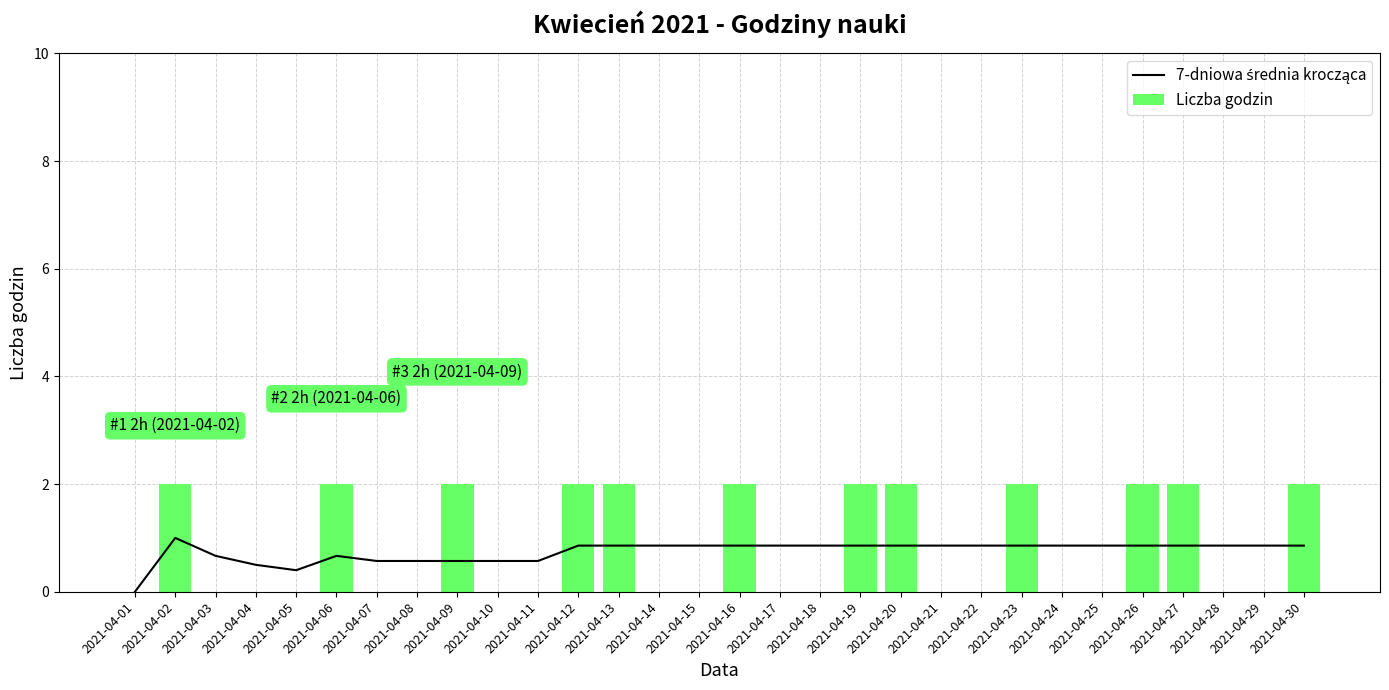

At which label is 7-dniowa średnia krocząca closest to 0?

2021-04-01